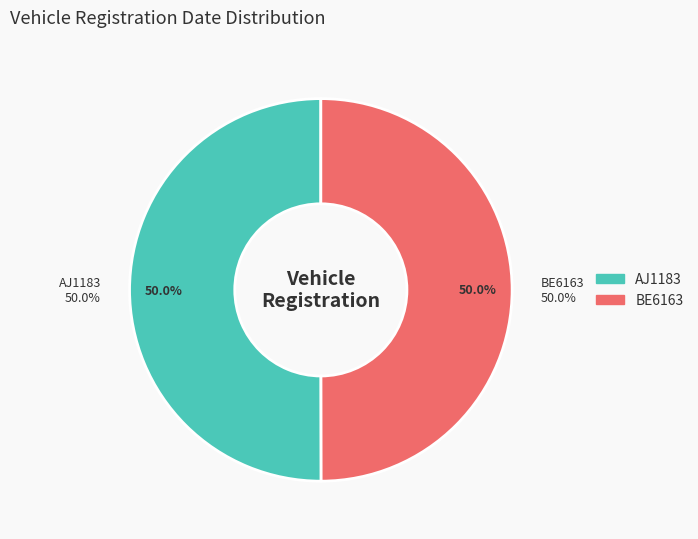

The BE6163 slice represents 56% of the pie. True or false?

False